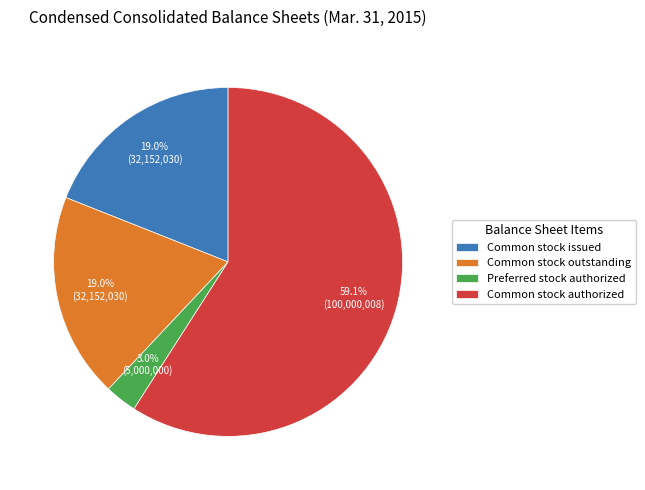

Is there a majority slice in this chart?

Yes